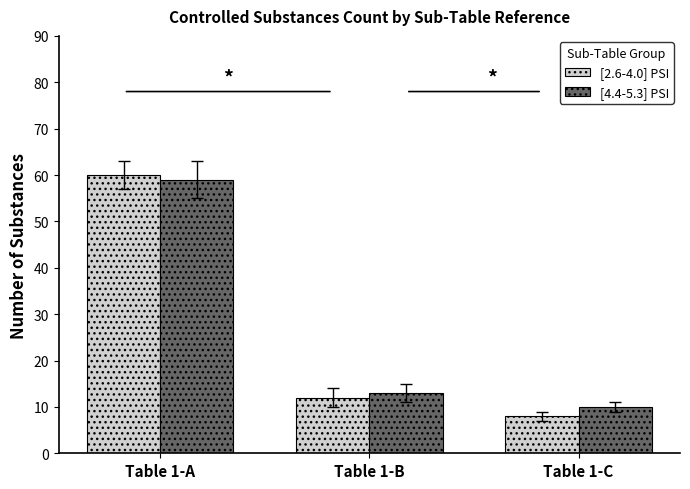

What is the total value across all series at Table 1-A?

119